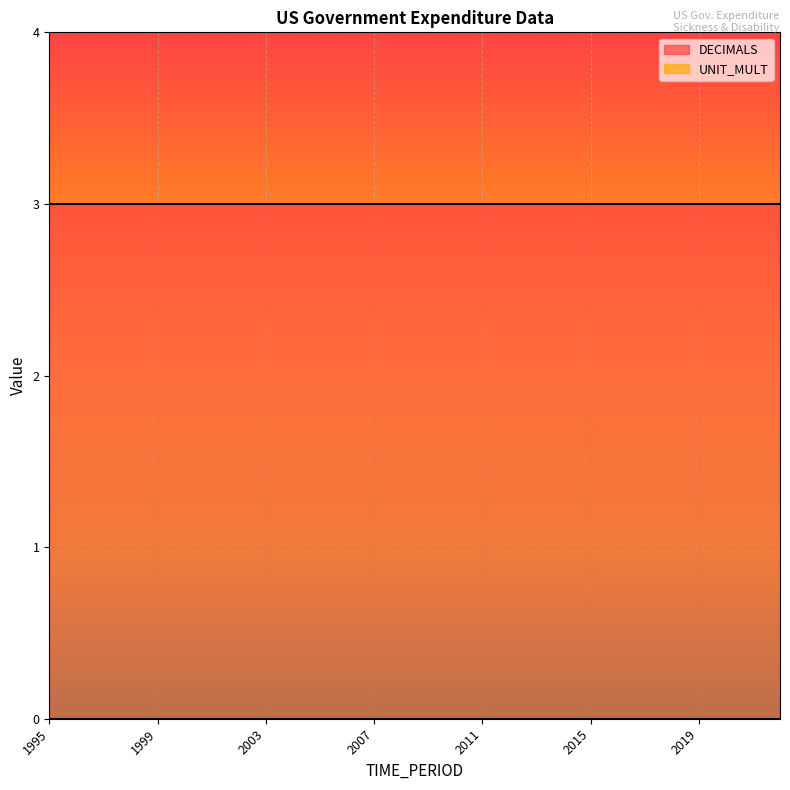

At which category is the sum across all series the highest?

1995